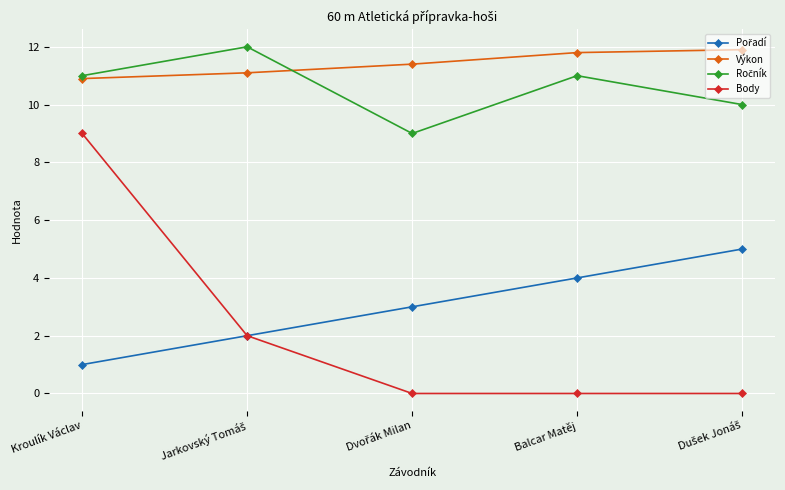

True or false: Body has more than 2 points higher than both neighbors.

False